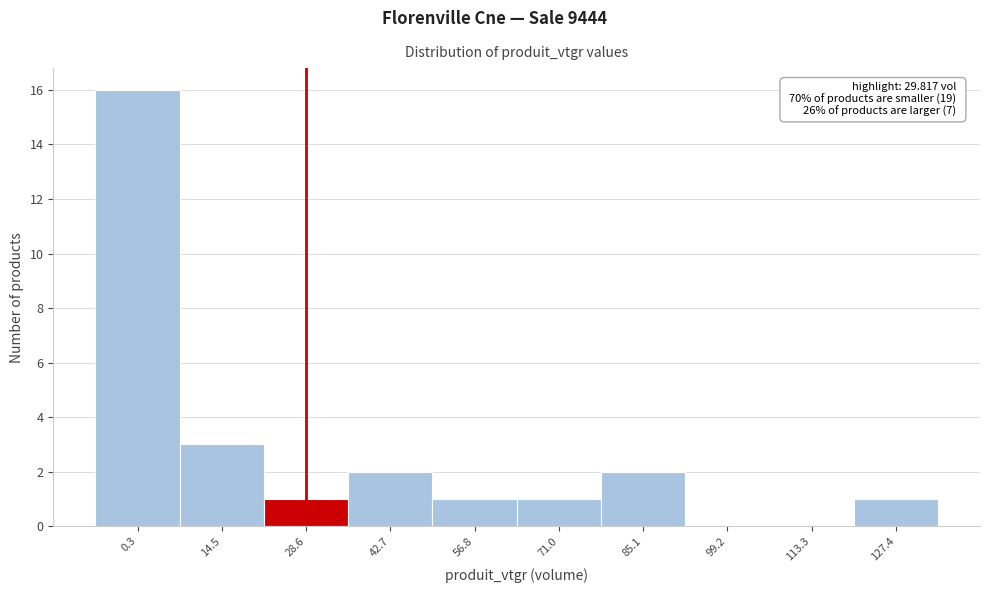

Reading left to right, transcribe all the data shown in this chart.

0.3=16	14.5=3	28.6=1	42.7=2	56.8=1	71.0=1	85.1=2	99.2=0	113.3=0	127.4=1